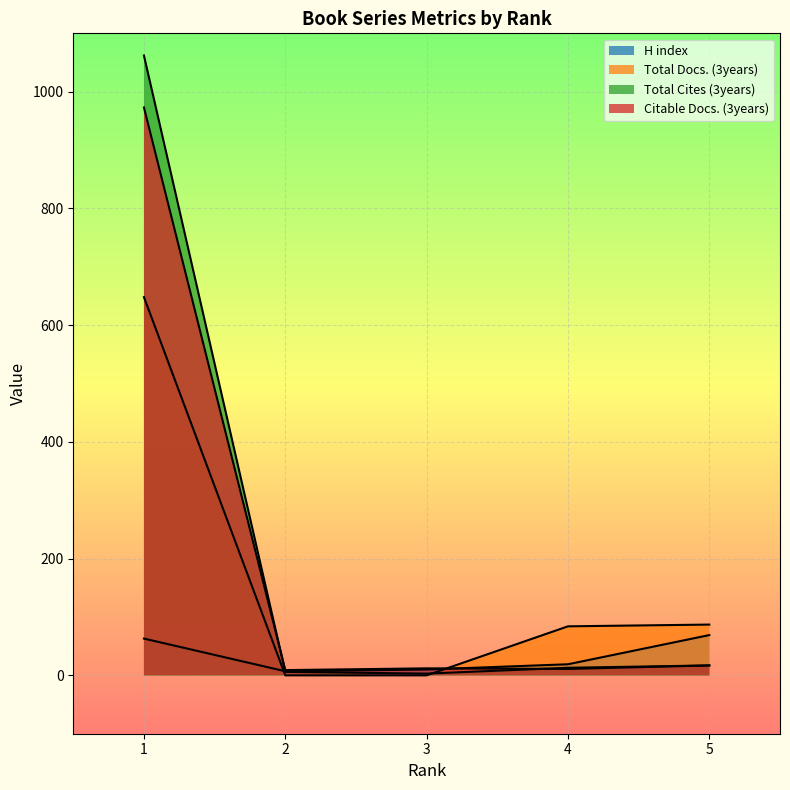

Reading left to right, what are all the values shown in this chart?

H index: 63	7	10	19	69
Total Docs. (3years): 648	0	0	84	87
Total Cites (3years): 1062	6	3	13	17
Citable Docs. (3years): 973	9	12	11	17